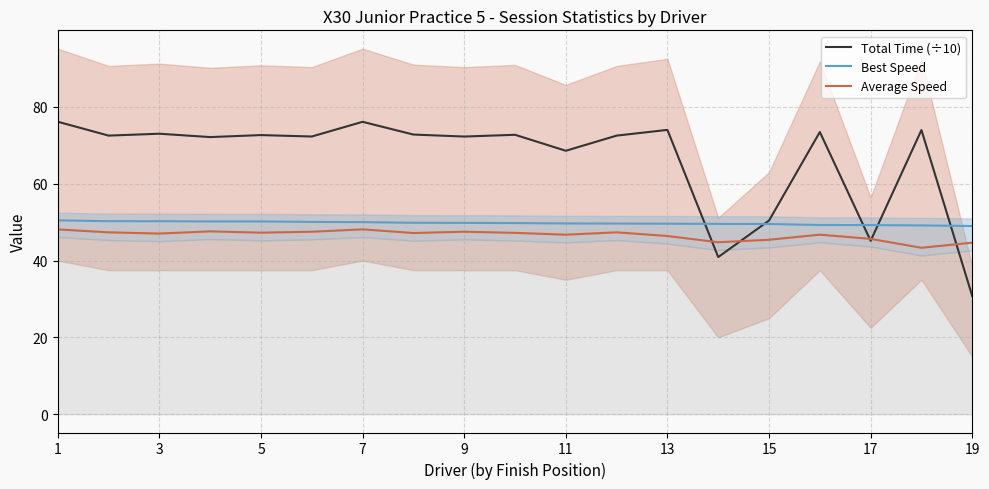

What is the minimum value for Best Speed?

49.0